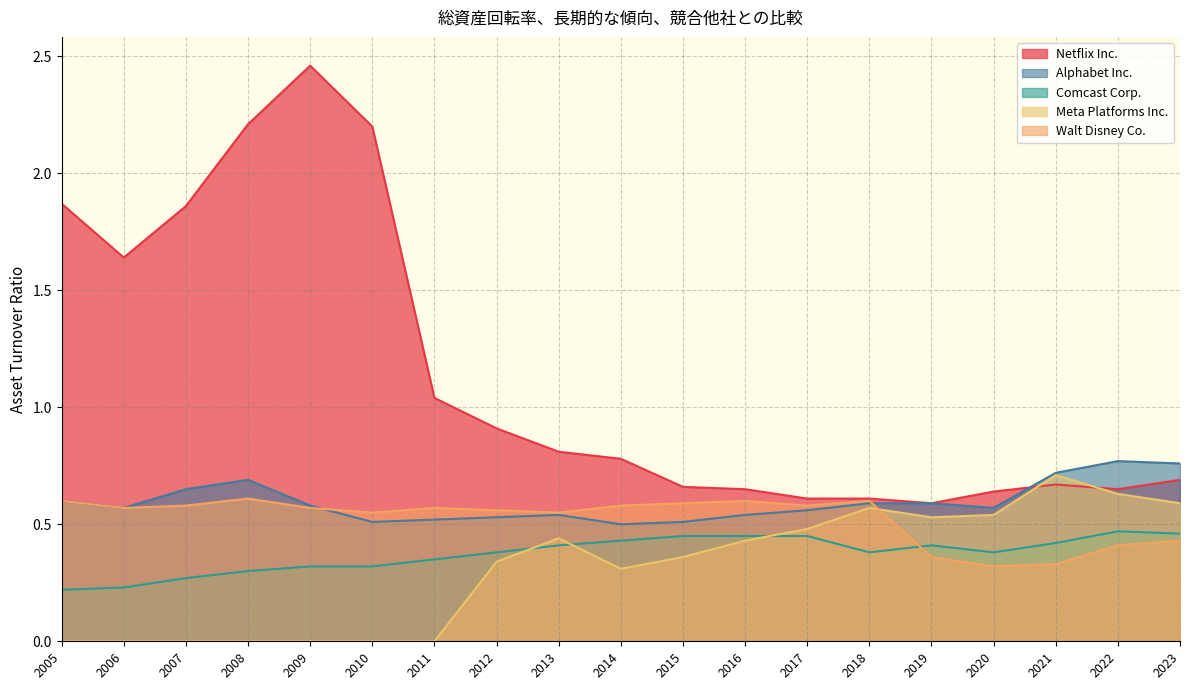

True or false: Netflix Inc. has more than 1 interior local peaks.

True